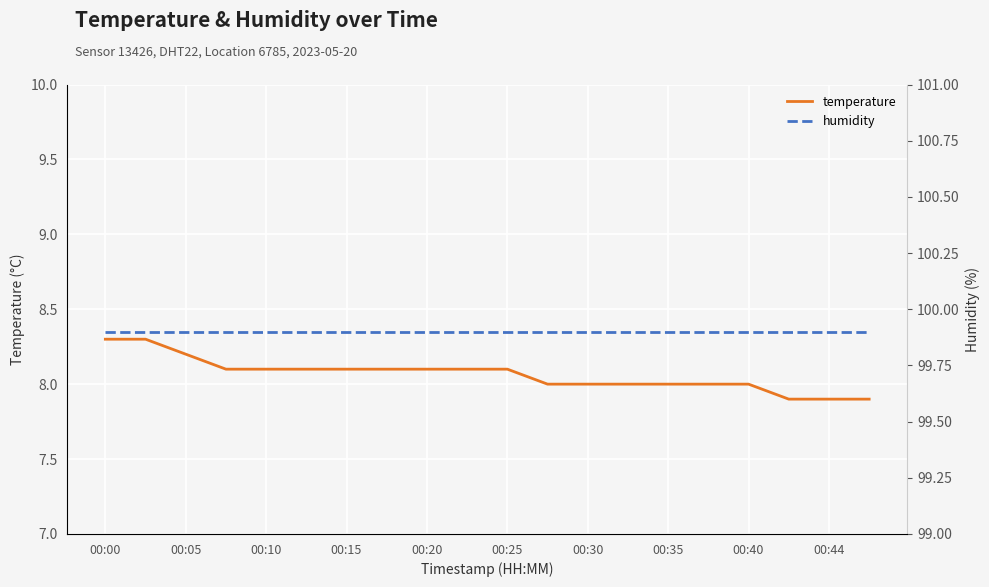

What is the maximum value for temperature?

8.3